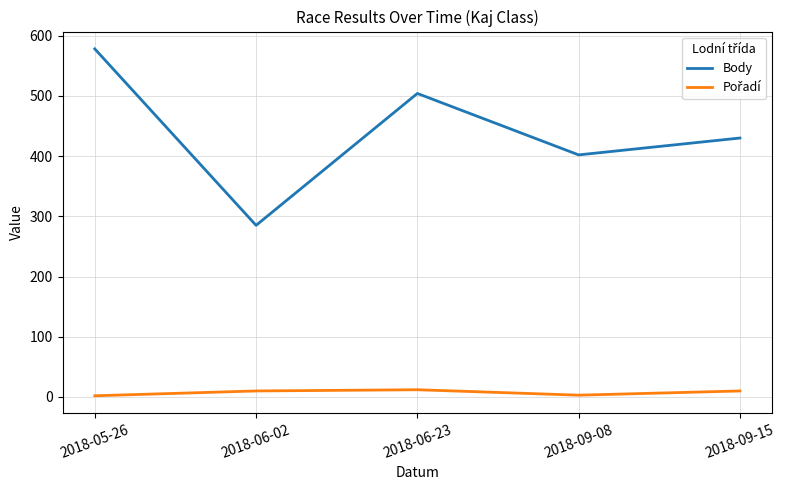

Between 2018-05-26 and 2018-09-08, which series saw the biggest shift?

Body